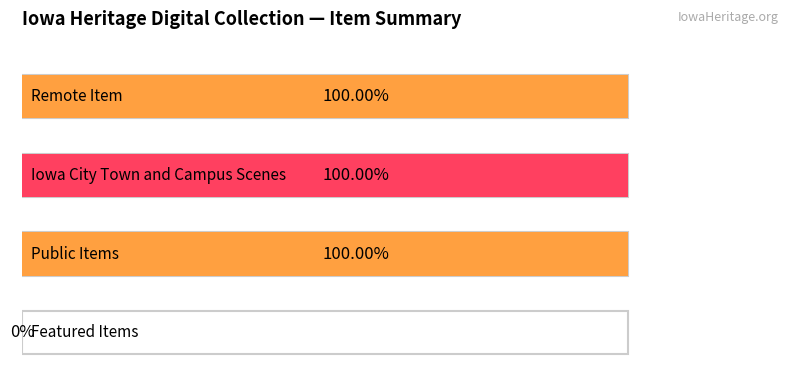

How many distinct data groups are displayed?

2